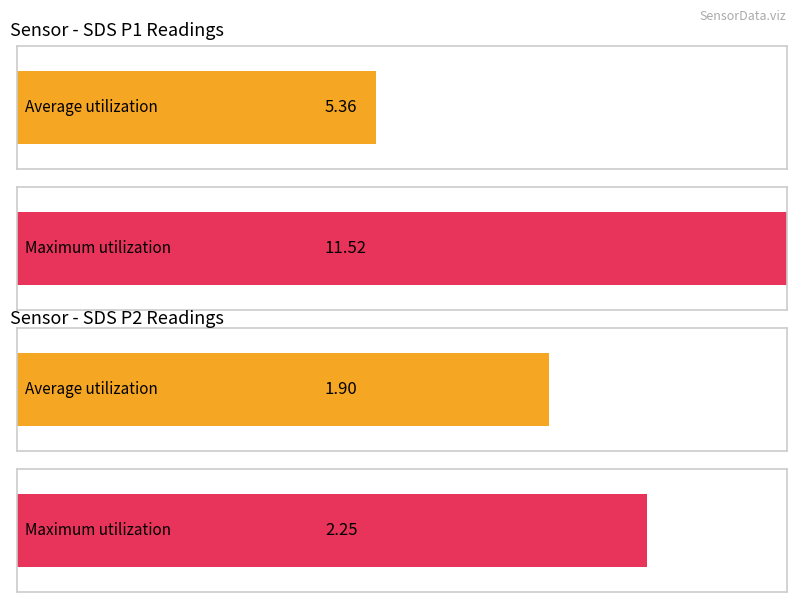

What are all the series names shown in the legend?

SDS_P1, SDS_P2